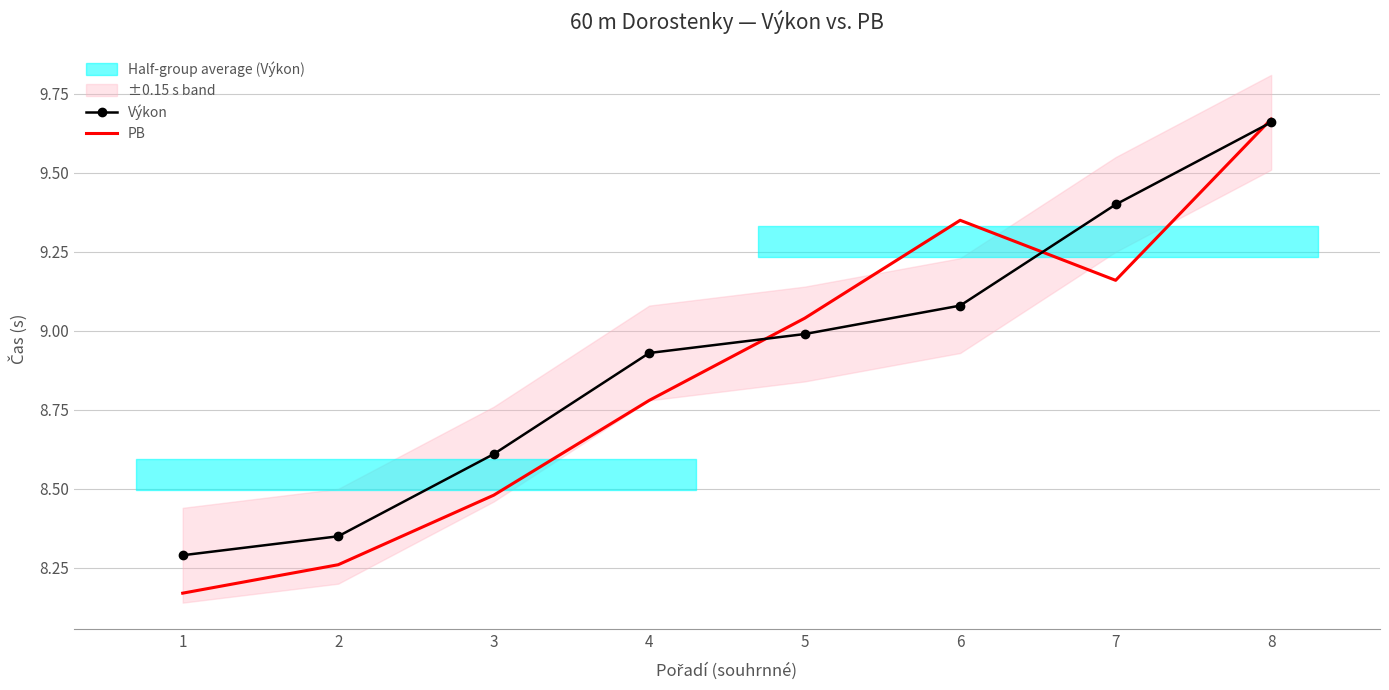

What is the greatest value displayed?

9.7